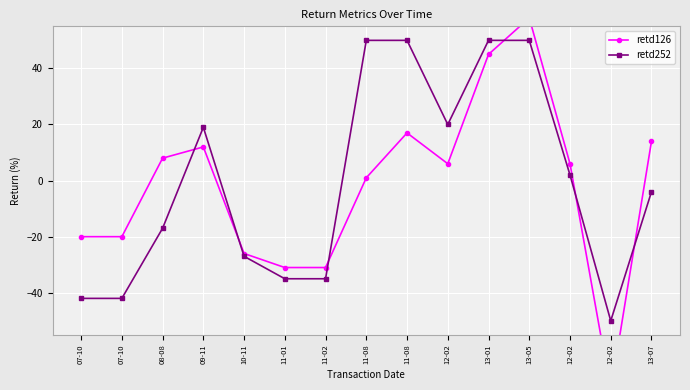

What is the total value across all series at 07-10?

-62